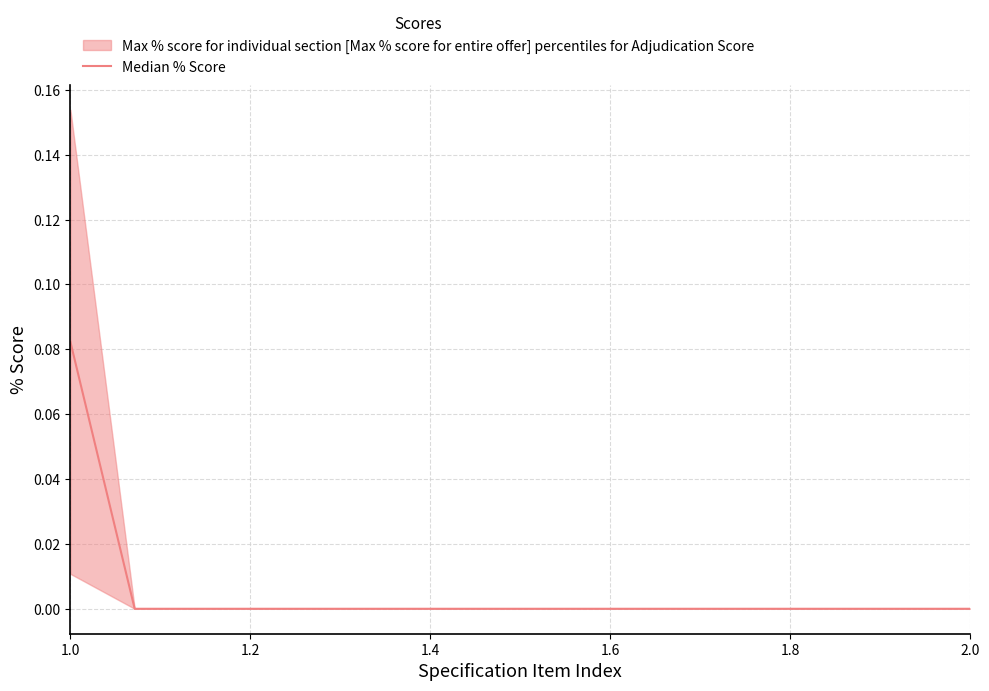

True or false: there are more than 0 points higher than both neighbors.

False